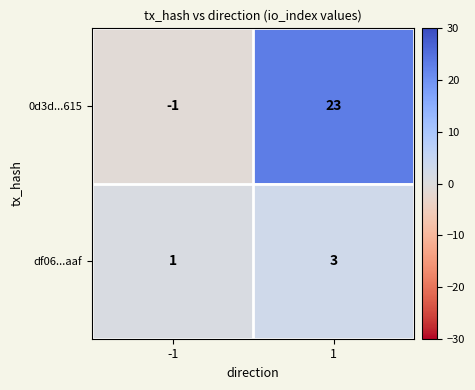

Reading right to left, extract all data points from this chart.

0d3d...615: 1=23	-1=-1
df06...aaf: 1=3	-1=1